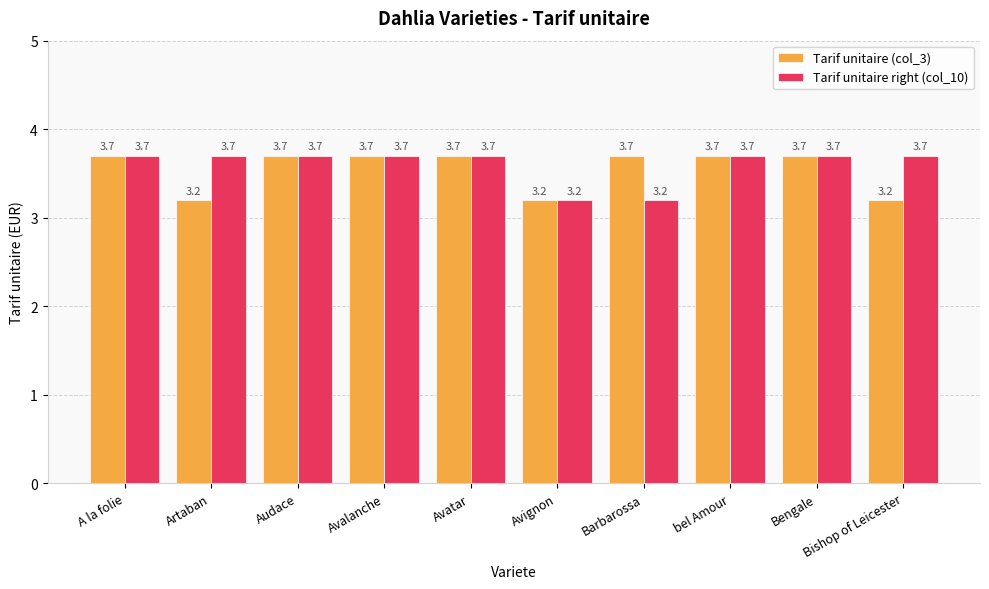

How many bars are there in each group?

2